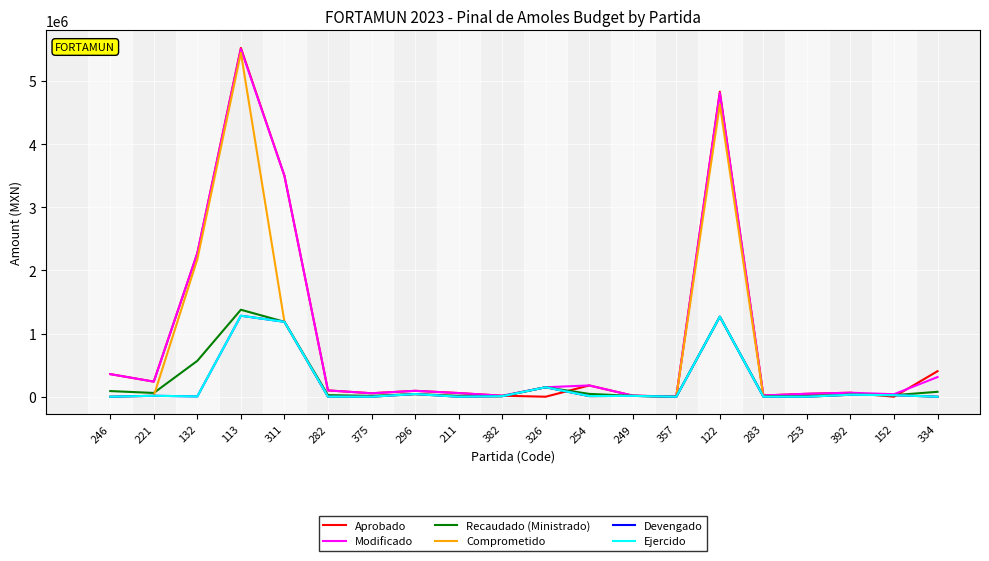

Reading right to left, what are all the values shown in this chart?

Aprobado: 334=404387.4	152=0.0	392=63324.0	253=46680.0	283=19813.6	122=4830606.0	357=1160.0	249=17583.3	254=178676.9	326=0.0	382=16195.5	211=58063.1	296=93496.0	375=54898.4	282=100000.0	311=3500000.0	113=5524084.8	132=2272279.4	221=239026.4	246=358014.5
Modificado: 334=311587.4	152=40000.0	392=63324.0	253=46680.0	283=19813.6	122=4811644.0	357=1160.0	249=17583.3	254=178676.9	326=149872.0	382=16195.5	211=58063.1	296=93496.0	375=54898.4	282=100000.0	311=3500000.0	113=5507259.5	132=2272279.4	221=239026.4	246=358014.5
Recaudado (Ministrado): 334=77936.4	152=24403.3	392=31387.0	253=11675.9	283=4955.9	122=1267621.1	357=290.1	249=13370.0	254=44691.9	326=149872.0	382=8526.0	211=14523.1	296=42180.0	375=13731.6	282=25012.7	311=1186512.0	113=1377513.9	132=568358.3	221=59786.9	246=89549.1
Comprometido: 334=0.0	152=24403.3	392=31387.0	253=0.0	283=0.0	122=4629330.8	357=0.0	249=13370.0	254=10044.6	326=149872.0	382=8526.0	211=0.0	296=42180.0	375=0.0	282=1100.0	311=1186512.0	113=5447915.7	132=2177601.1	221=15068.6	246=0.0
Devengado: 334=0.0	152=24403.3	392=31387.0	253=0.0	283=0.0	122=1267621.1	357=0.0	249=13370.0	254=10044.6	326=149872.0	382=8526.0	211=0.0	296=42180.0	375=0.0	282=1100.0	311=1186512.0	113=1282550.6	132=4754.8	221=15068.6	246=0.0
Ejercido: 334=0.0	152=24403.3	392=31387.0	253=0.0	283=0.0	122=1267621.1	357=0.0	249=13370.0	254=10044.6	326=149872.0	382=8526.0	211=0.0	296=42180.0	375=0.0	282=1100.0	311=1186512.0	113=1282550.6	132=4754.8	221=15068.6	246=0.0